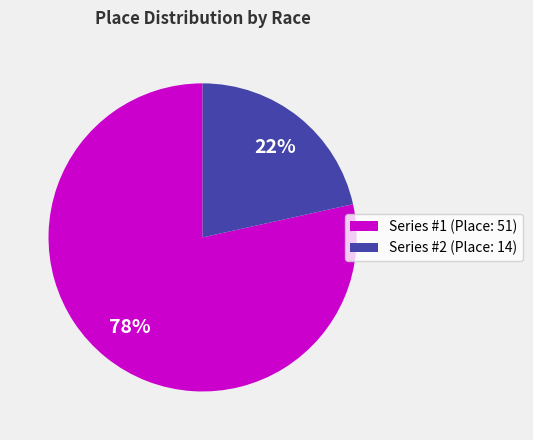

Which slice is the largest?

Series #1 (Place: 51)